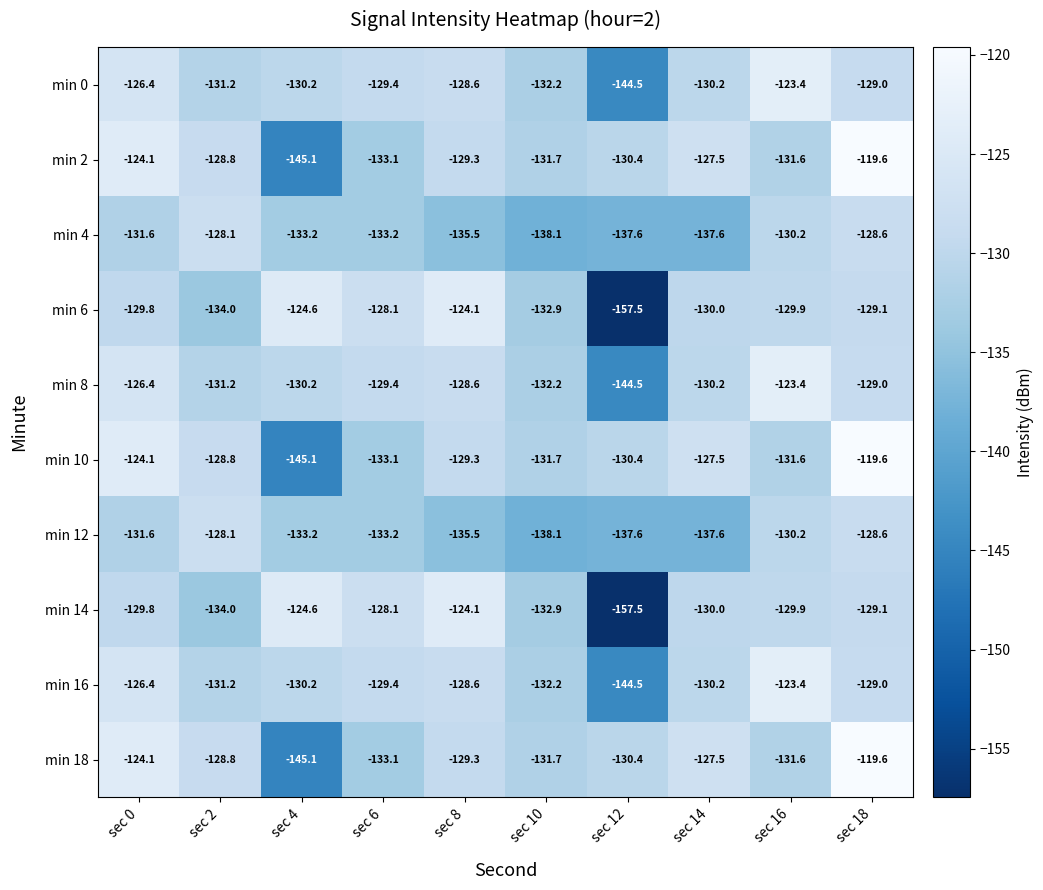

The min 14 series shows -221.1 at sec 16. True or false?

False